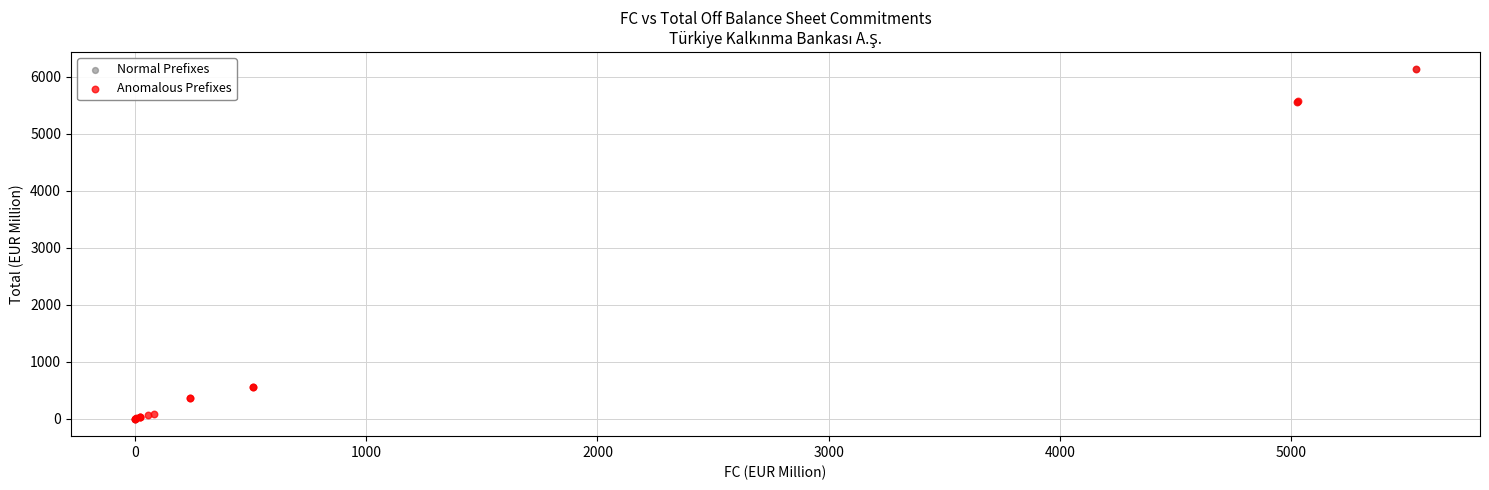

What are all the series names shown in the legend?

Normal Prefixes, Anomalous Prefixes